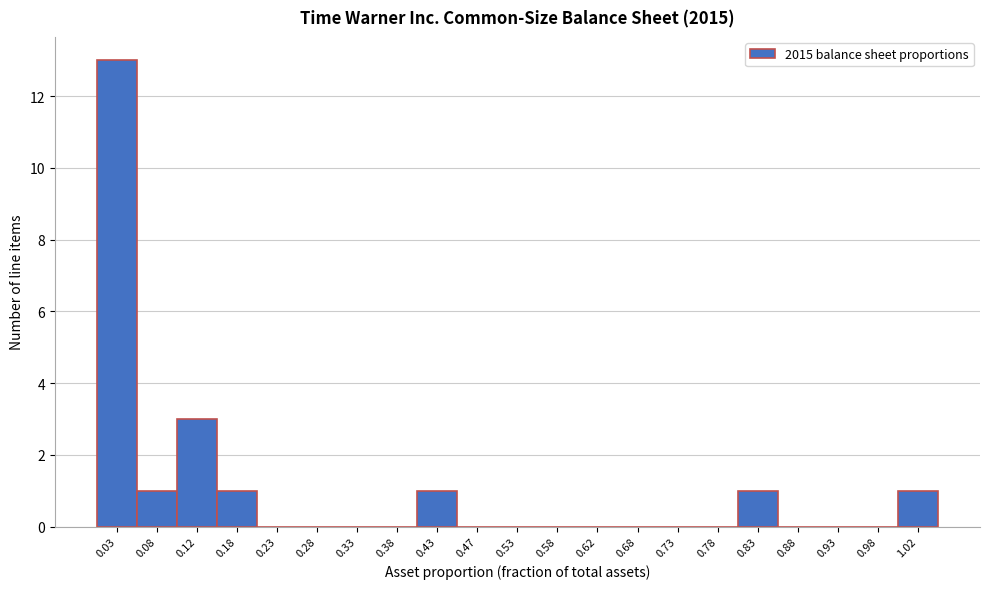

What is the height of the bar covering 0.10 to 0.15 on the x-axis? The values are not printed on the chart, so give them approximately, as read against the axis.

3